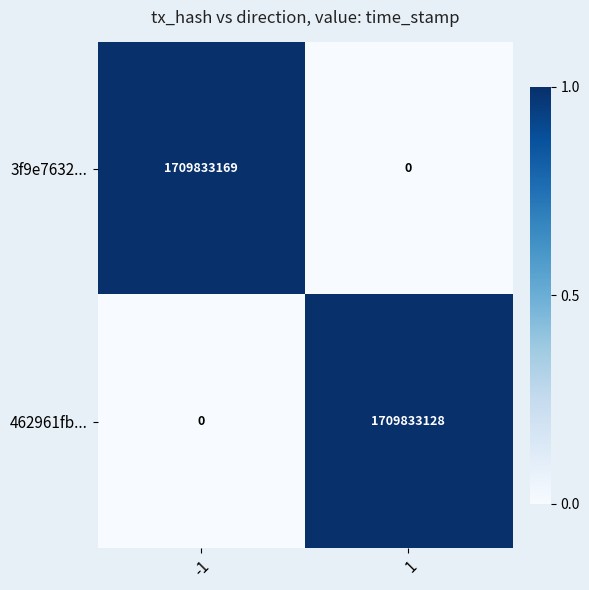

What is the difference between the maximum and minimum values in the 462961fb... series?

1709833128